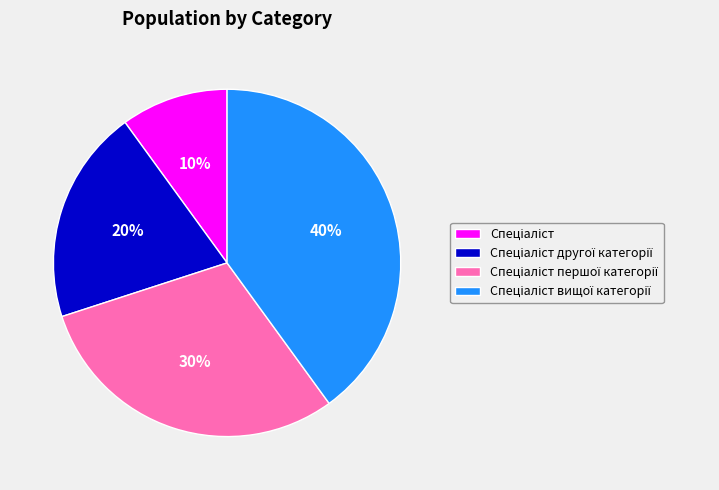

To the nearest percent, what is the difference between the largest and smallest slice percentages?

30%